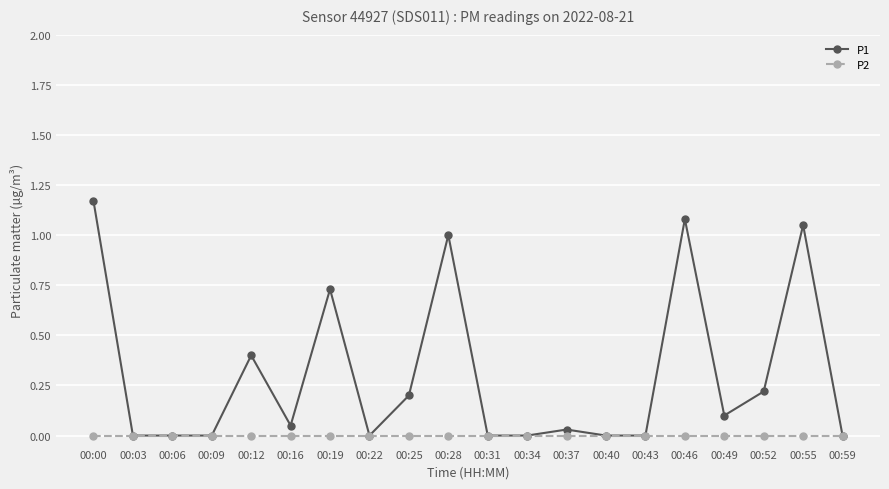

At which category is the sum across all series the highest?

00:00